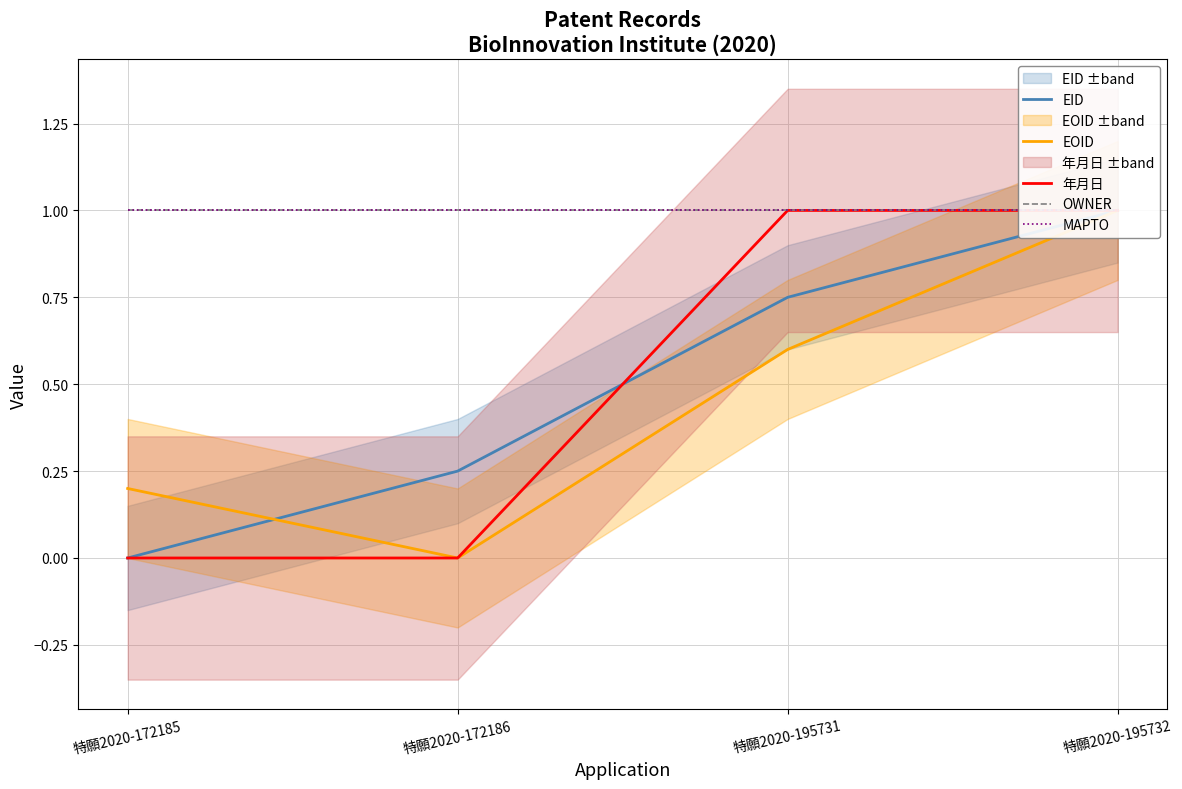

Rank the series at 特願2020-195732 from lowest to highest value.

EID, EOID, 年月日, OWNER, MAPTO